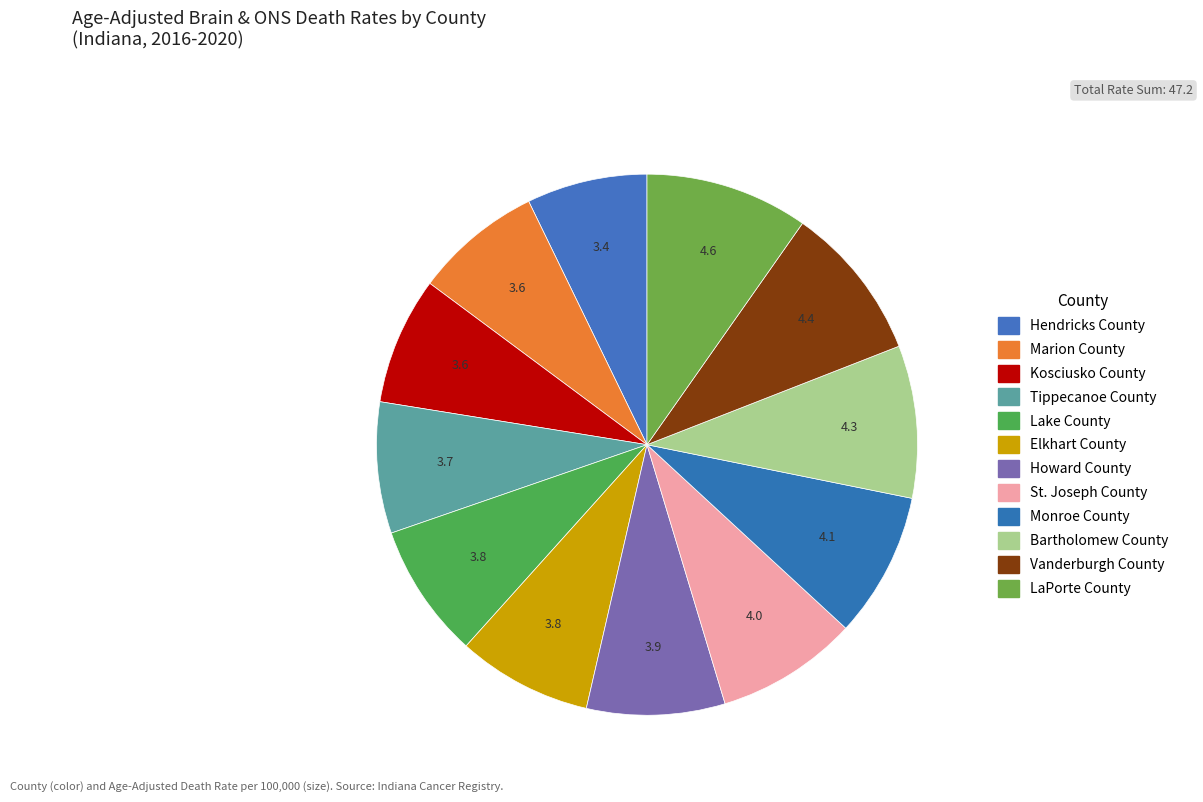

Count the number of slices in the pie.

12